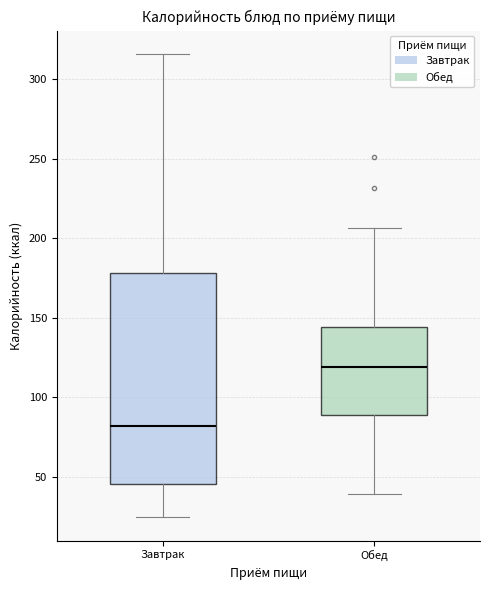

Which box is the tallest, from its lower edge to its upper edge?

Завтрак